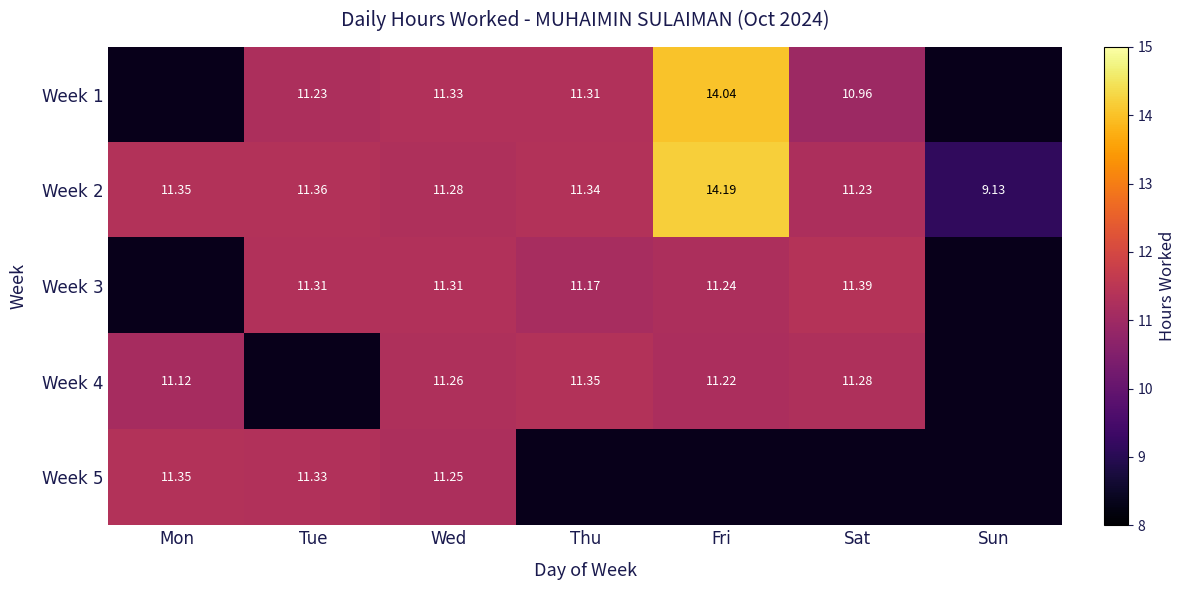

Which label corresponds to the smallest value in the chart?

Sun